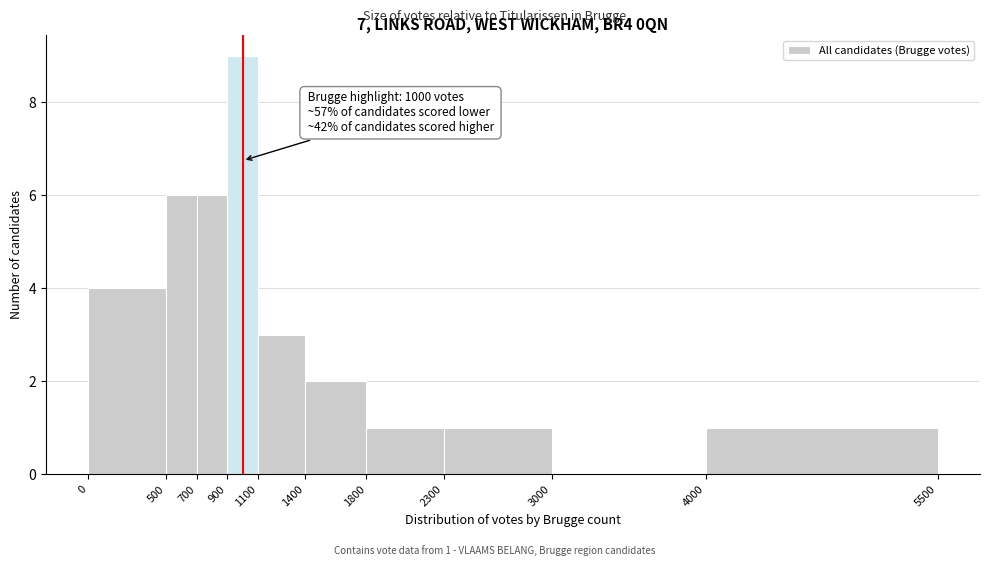

Which range on the x-axis has the tallest bar?

900 to 1100